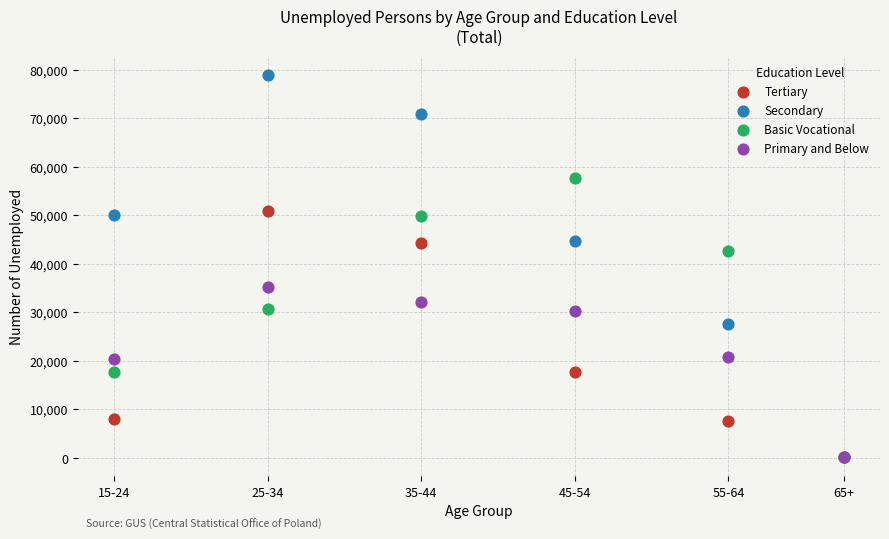

In the Secondary series, what Y value is closest to 39607?

44617